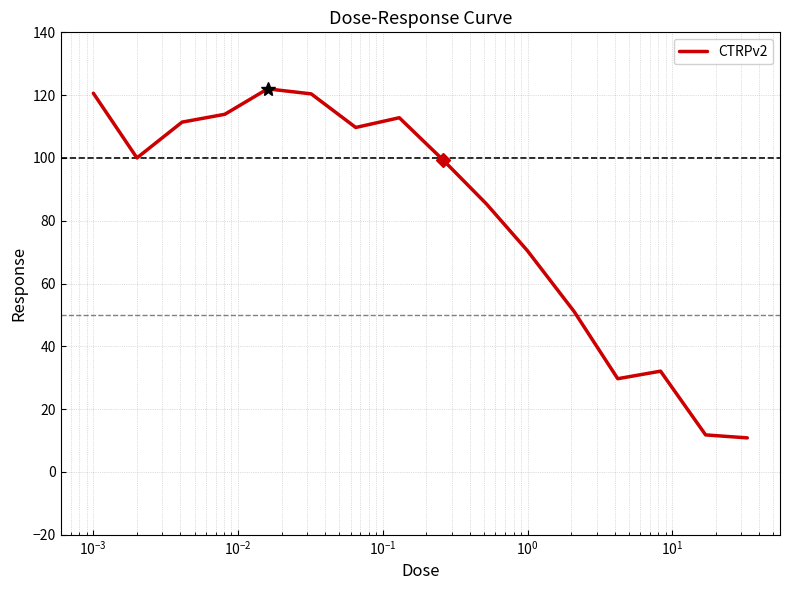

What is the difference between the maximum and minimum values?

111.2